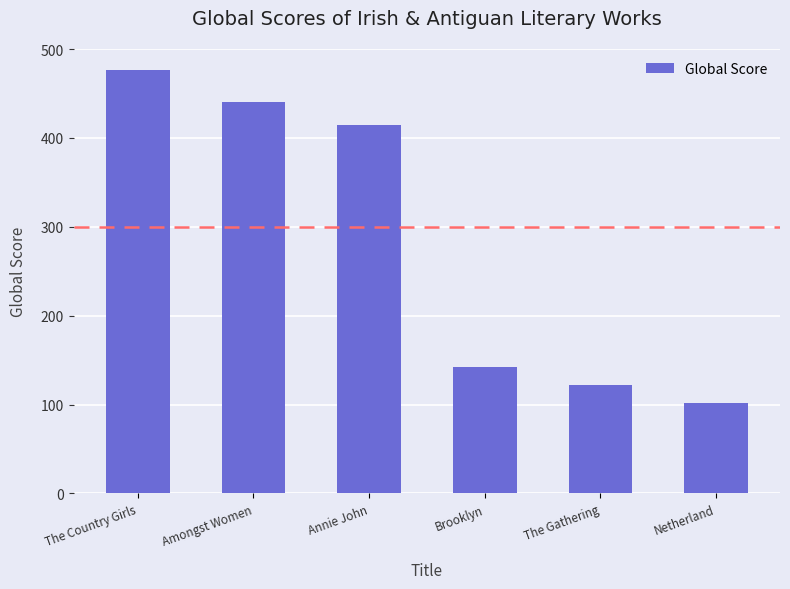

Reading left to right, transcribe all the data shown in this chart.

The Country Girls=476	Amongst Women=440	Annie John=414	Brooklyn=142	The Gathering=122	Netherland=102